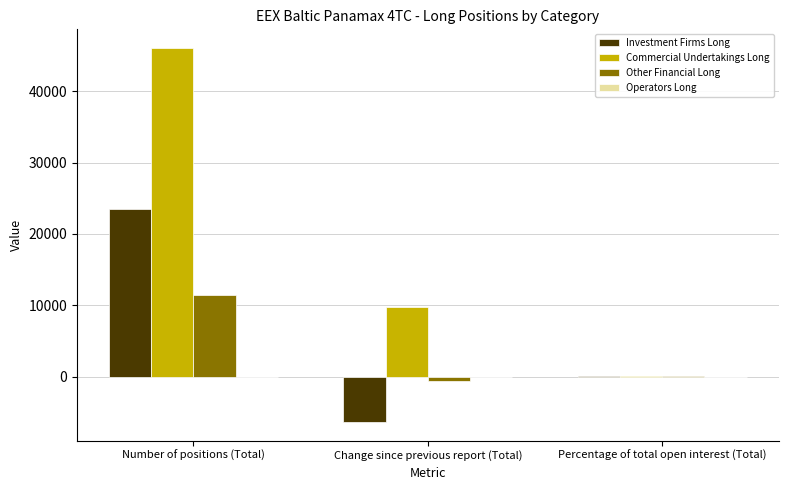

At which label is Other Financial Long closest to 5381?

Percentage of total open interest (Total)